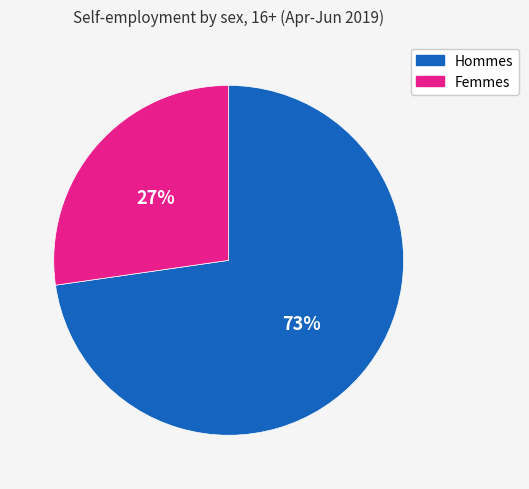

Is there any slice that represents more than half of the pie?

Yes